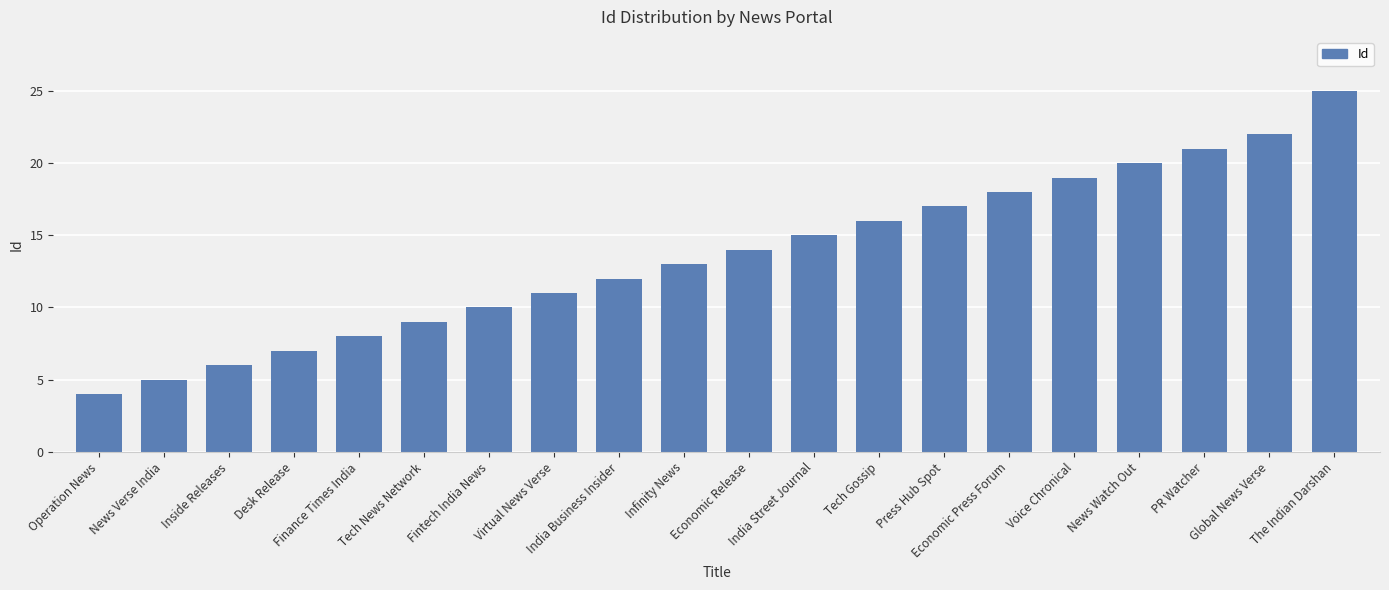

The value at Press Hub Spot is 17. True or false?

True